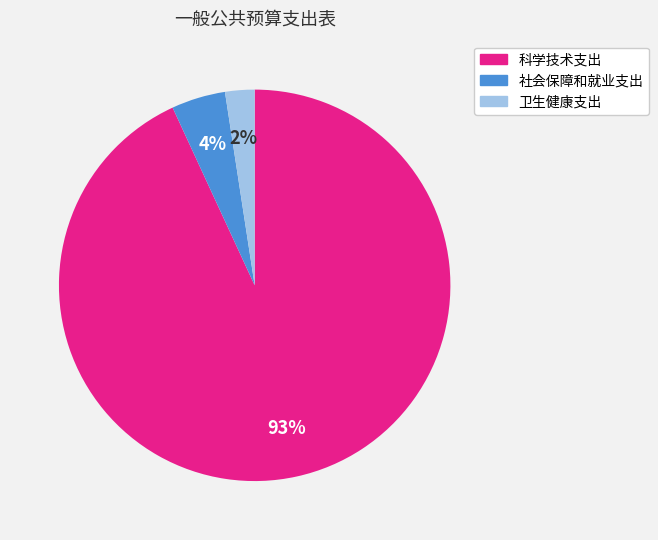

What percentage is the 社会保障和就业支出 slice, to the nearest percent?

4%